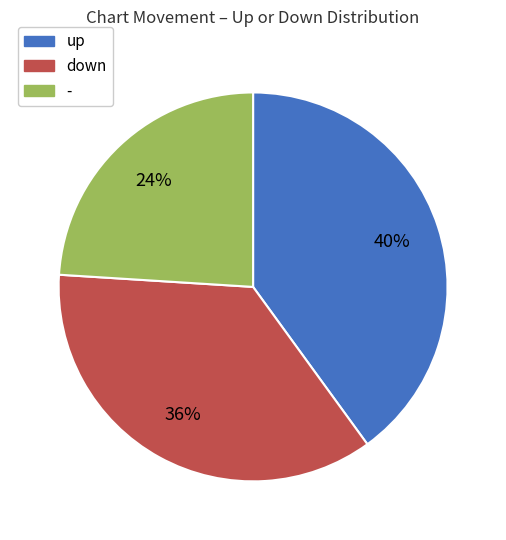

Rank the categories by value from lowest to highest.

-, down, up